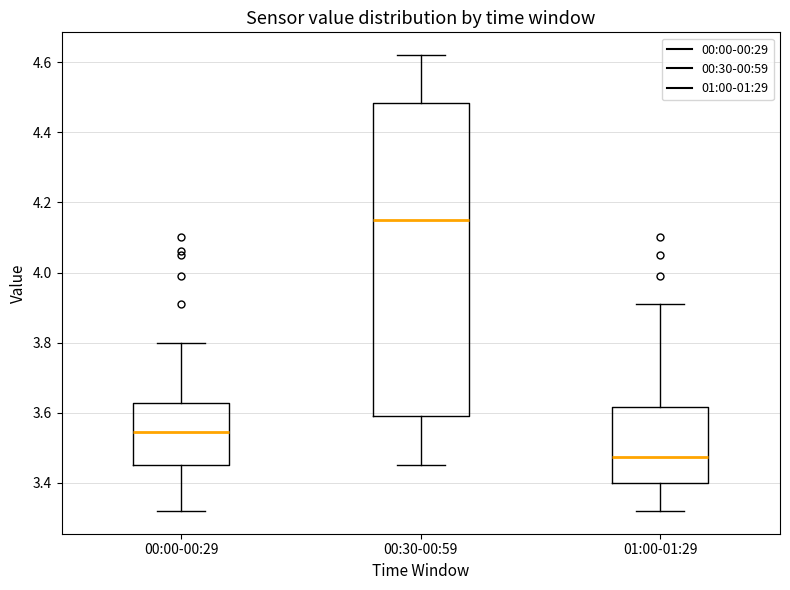

Where does the upper whisker of the box for 00:00-00:29 end on the y-axis? The values are not printed on the chart, so give them approximately, as read against the axis.

3.80